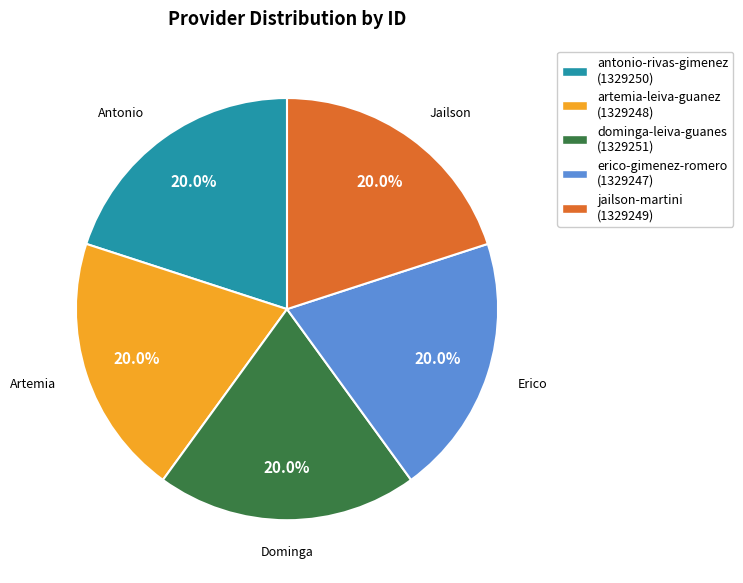

To the nearest percent, what portion does jailson-martini represent?

20%